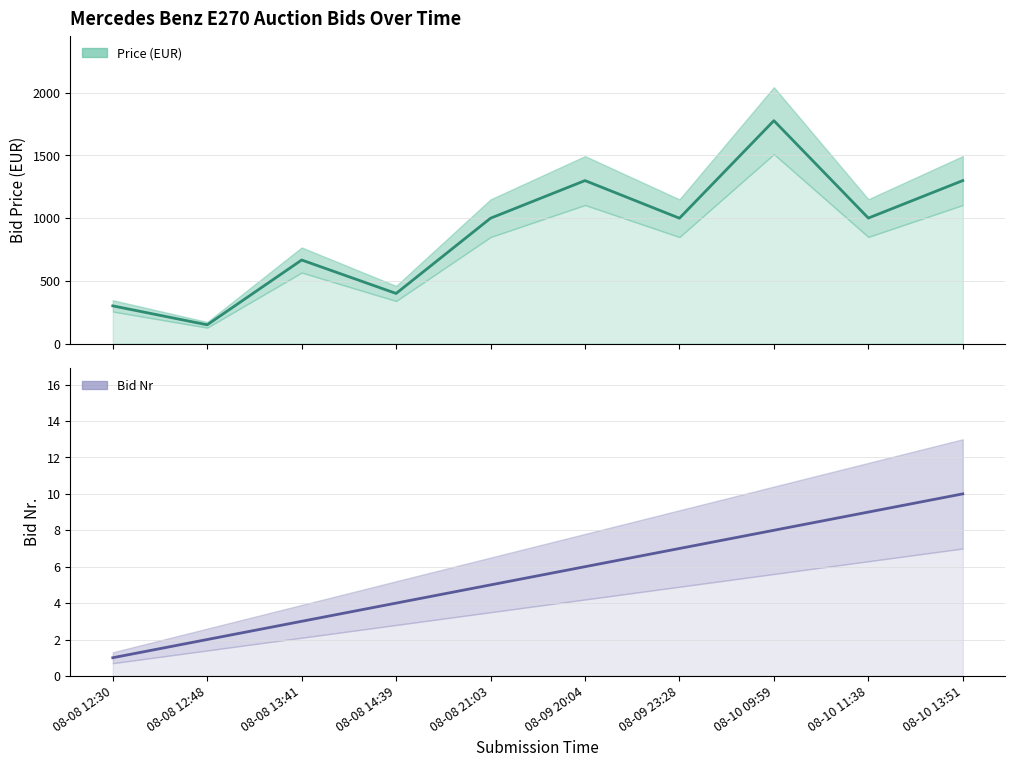

Between 08-08 12:30 and 08-09 20:04, which series saw the biggest shift?

Price (EUR)